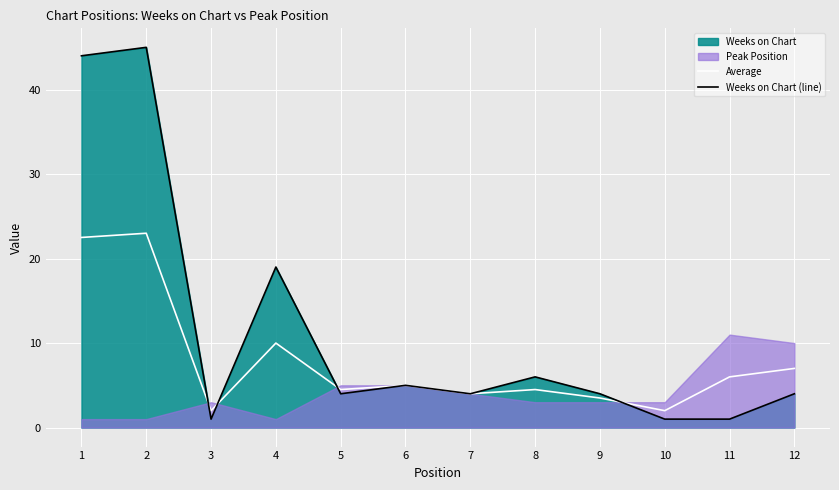

Which series has the widest spread of values?

Weeks on Chart (line)